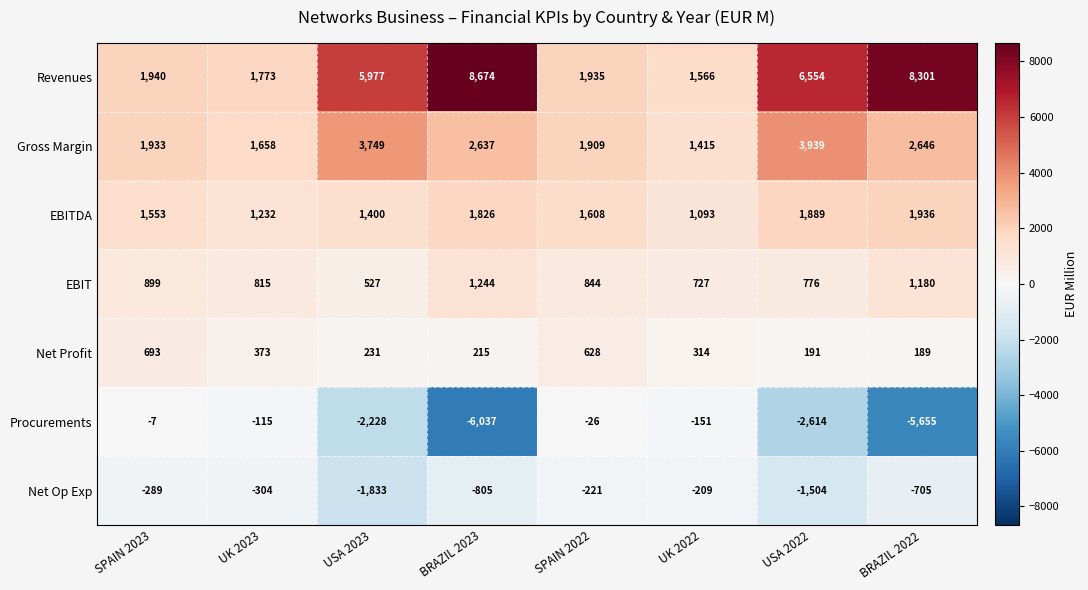

Count the number of categories in the chart.

8